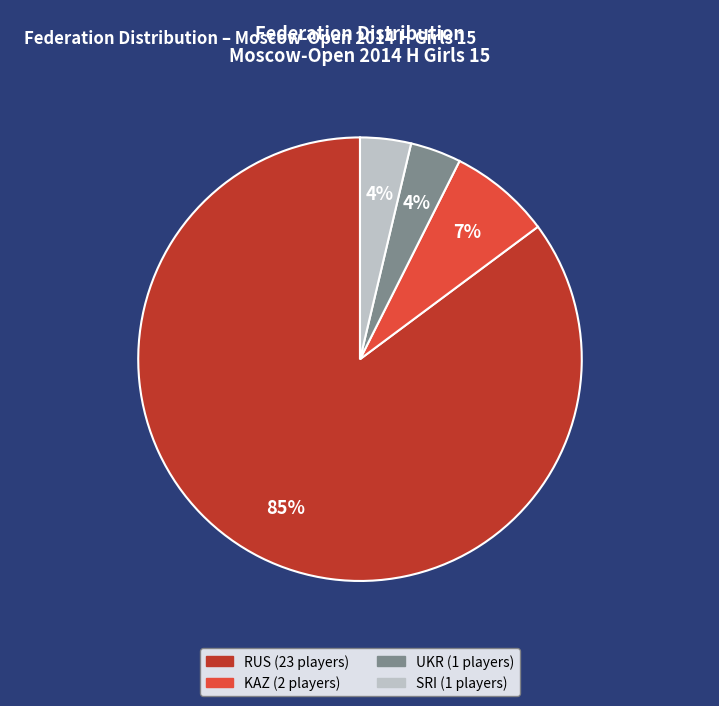

To the nearest percent, what is the combined percentage of RUS and UKR?

89%